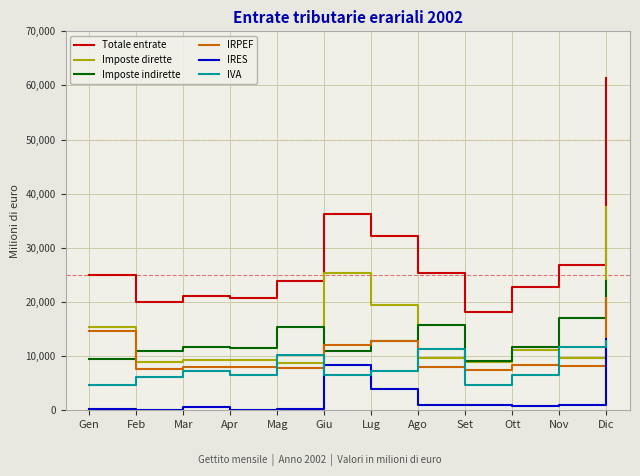

Is it true that Totale entrate equals 61413 at Dic?

True